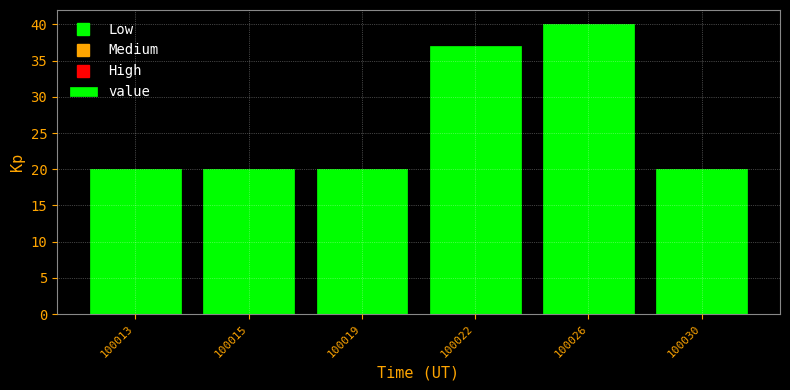

Reading left to right, list all the values displayed in this chart.

100013=20	100015=20	100019=20	100022=37	100026=40	100030=20